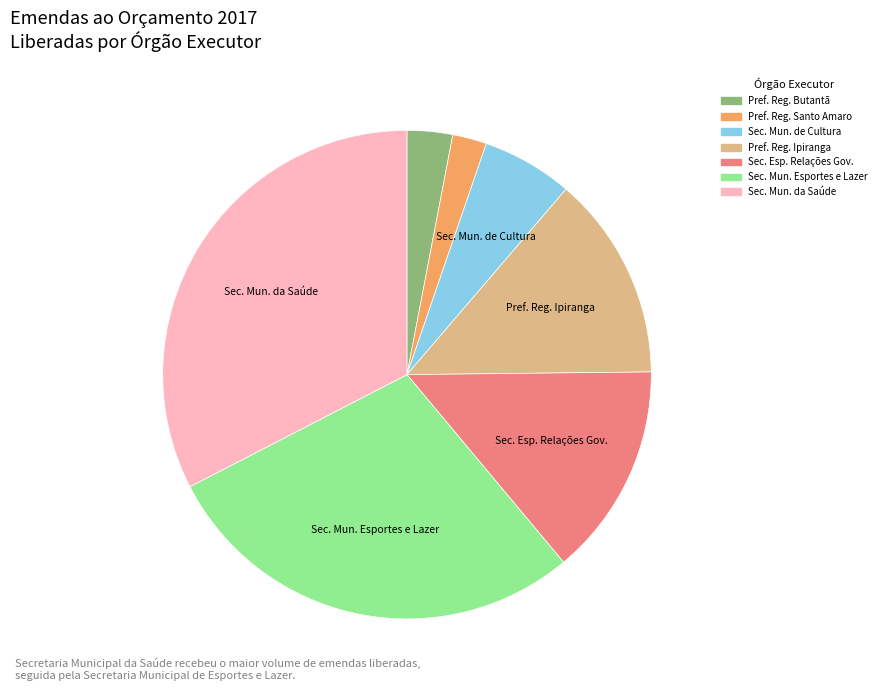

Is there a majority slice in this chart?

No